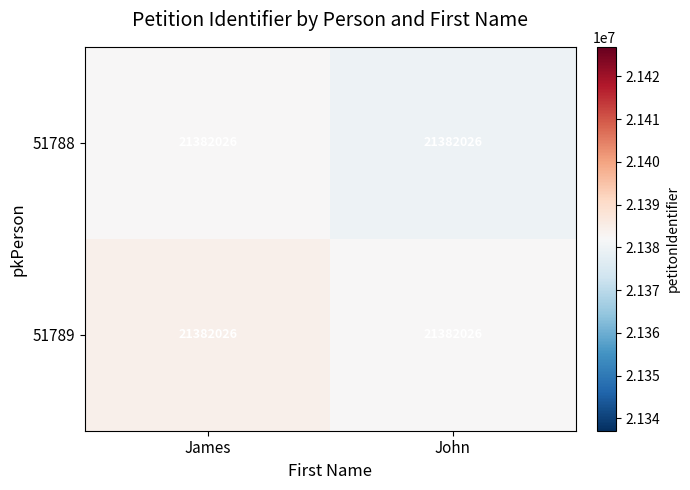

At which label is 51788 closest to 21380956?

John